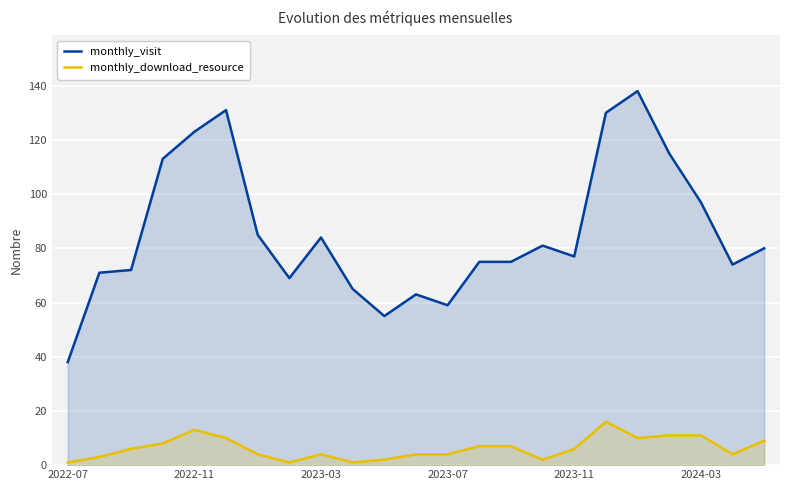

At 2022-07, list the series in order from smallest to largest.

monthly_download_resource, monthly_visit